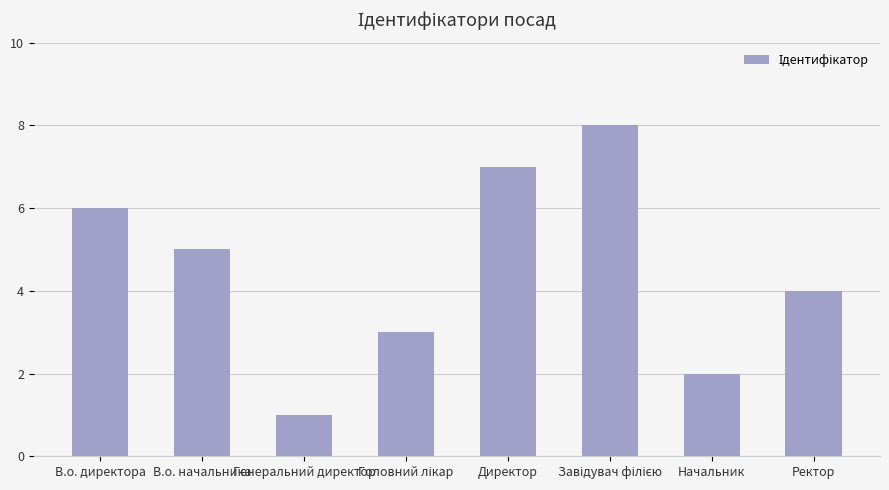

How many data points does each series have?

8